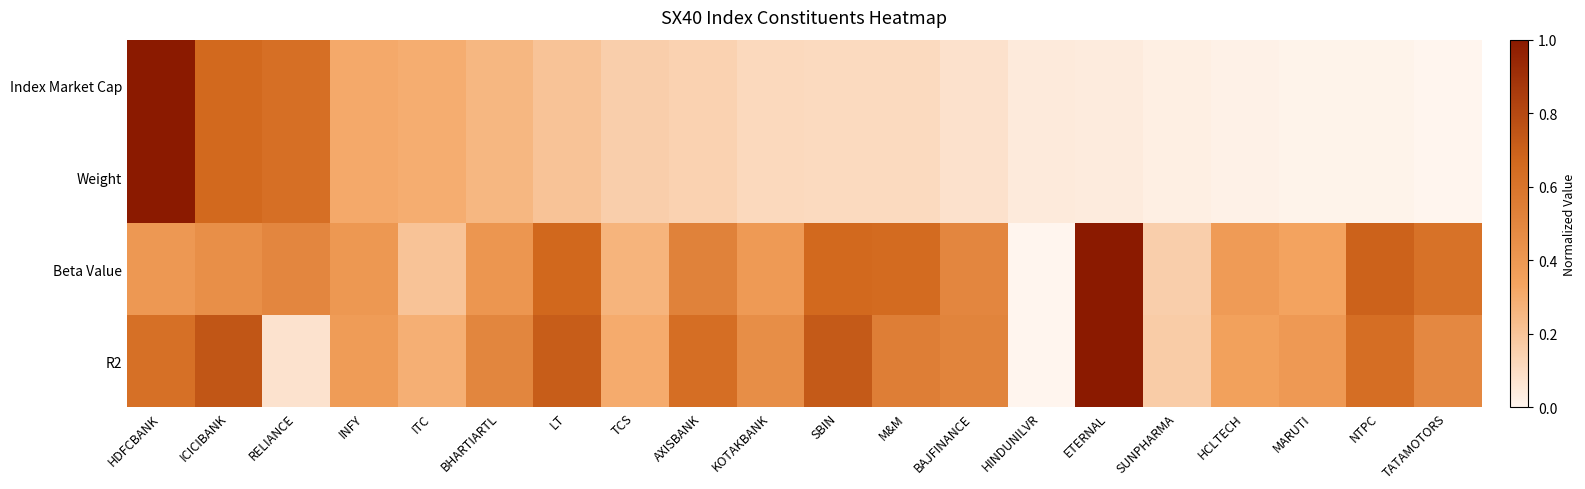

At AXISBANK, list the series in order from smallest to largest.

Index Market Cap, Weight, Beta Value, R2